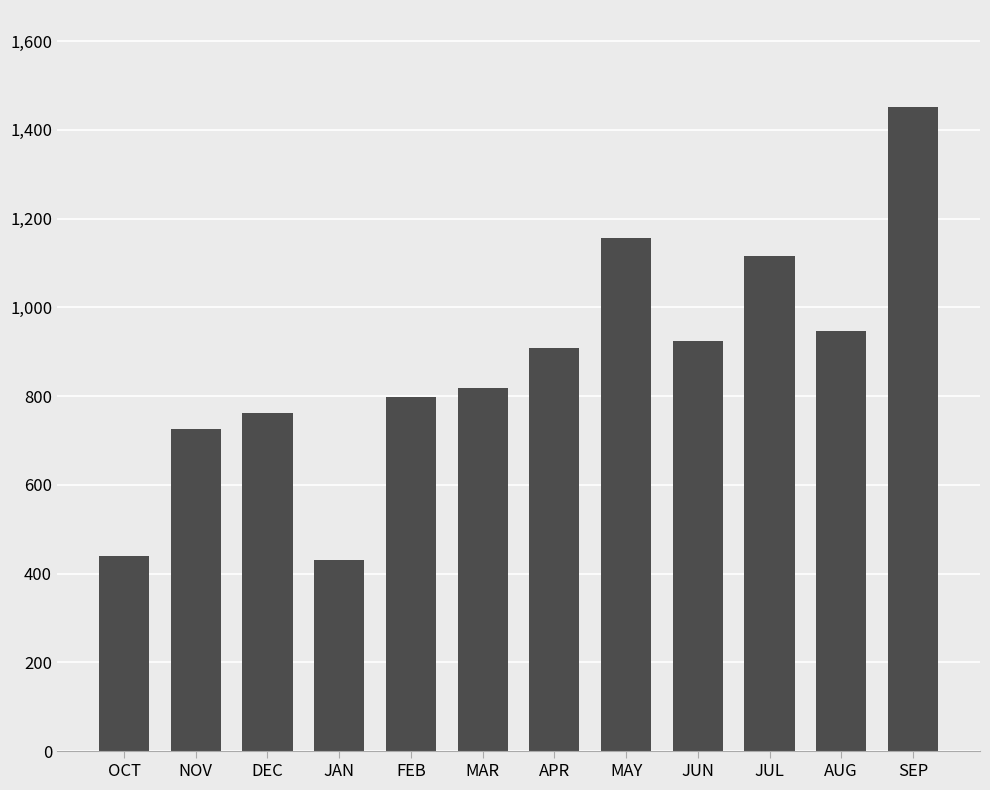

Does the chart contain any negative values?

No